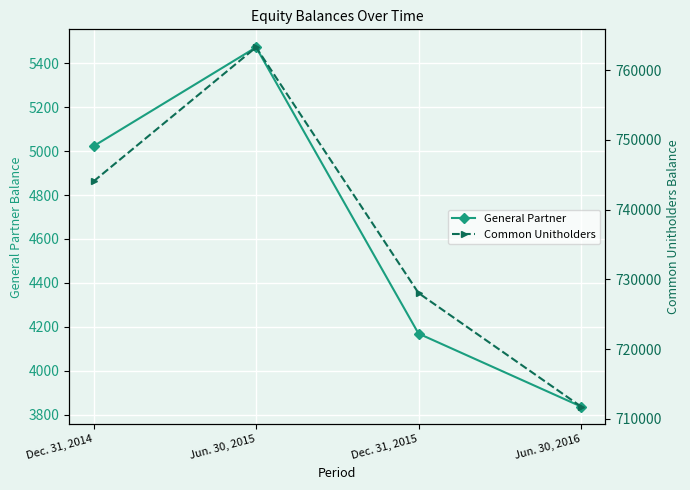

Reading left to right, what are all the values shown in this chart?

General Partner: 5023	5473	4169	3837
Common Unitholders: 744075	763284	728046	711780